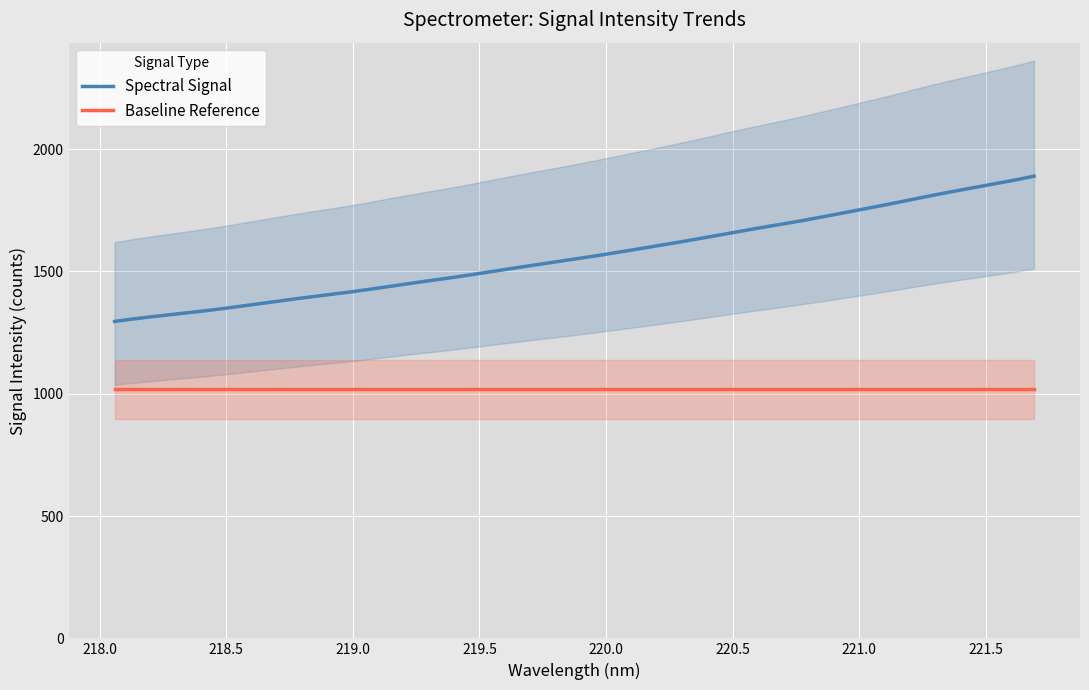

Is it true that the value at 5 is 1419.6?

True